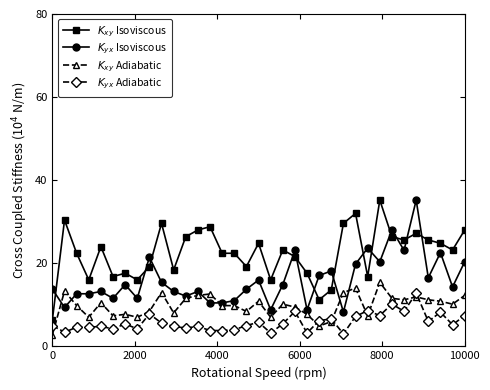

What are all the series names shown in the legend?

$K_{xy}$ Isoviscous, $K_{yx}$ Isoviscous, $K_{xy}$ Adiabatic, $K_{yx}$ Adiabatic